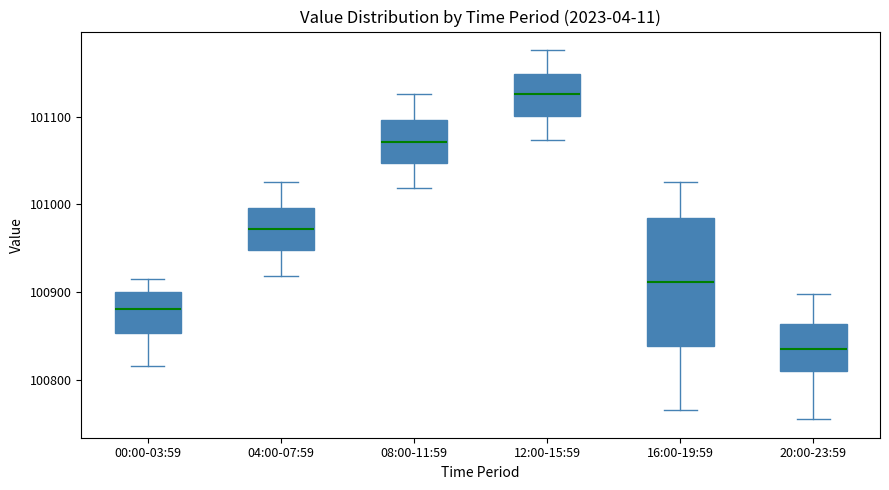

Which box's median line is the highest?

12:00-15:59